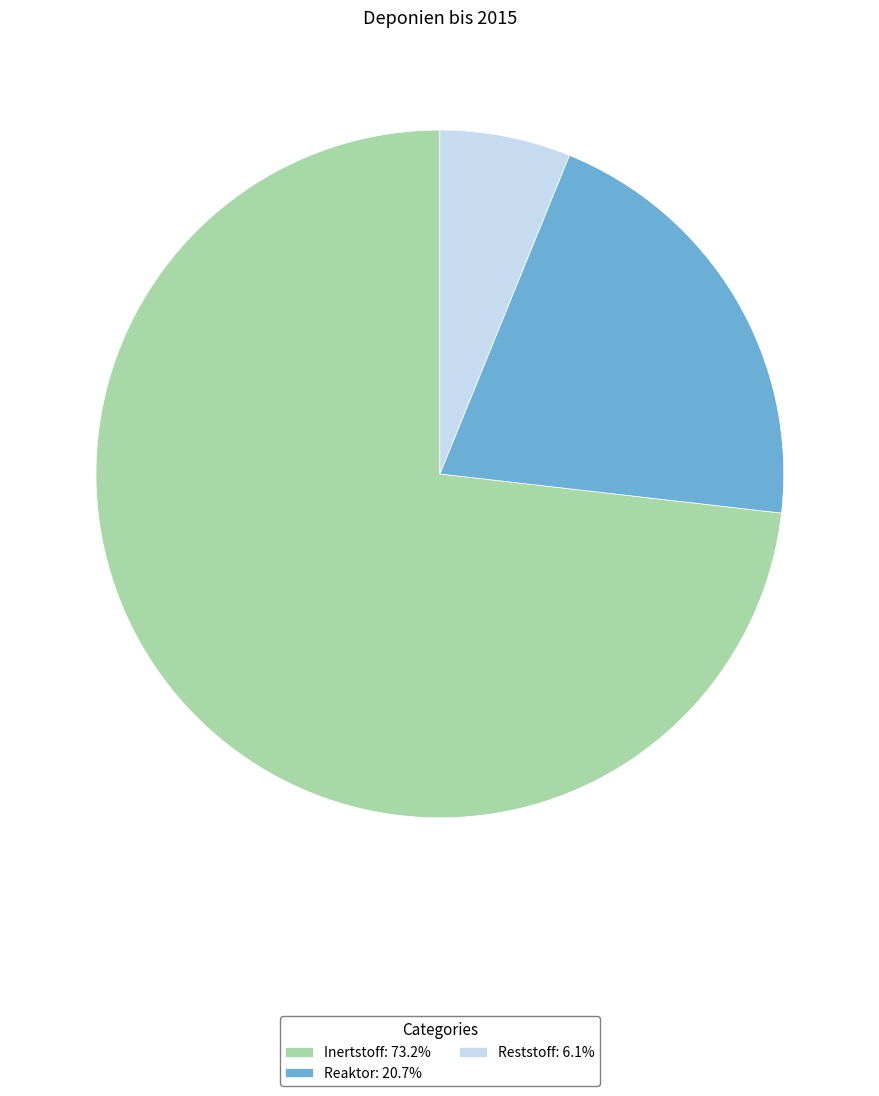

Count the number of slices in the pie.

3